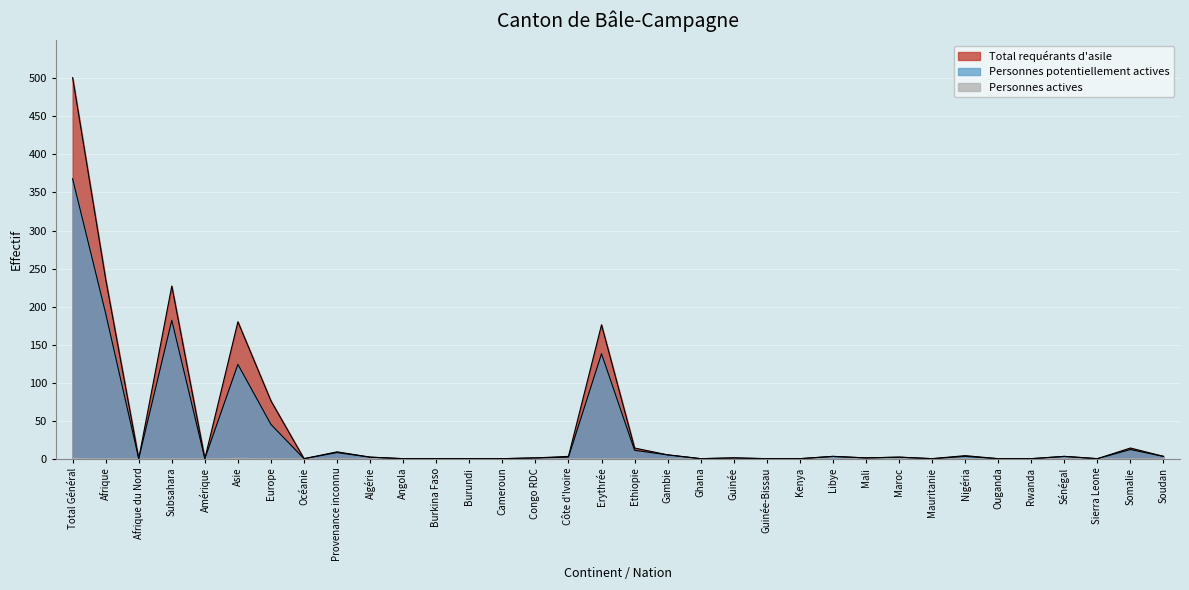

What is the value of the Total requérants d'asile point at the 15th from the left?

1